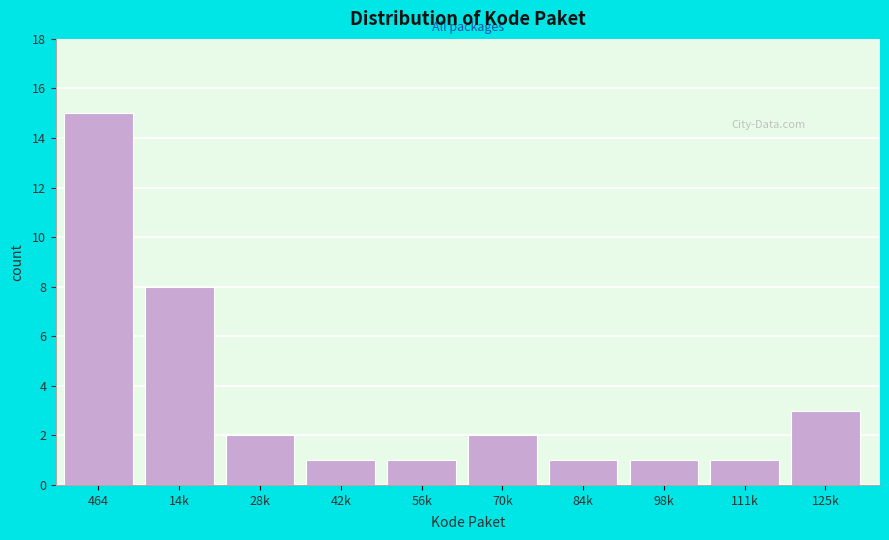

Reading left to right, what are all the values shown in this chart?

15	8	2	1	1	2	1	1	1	3